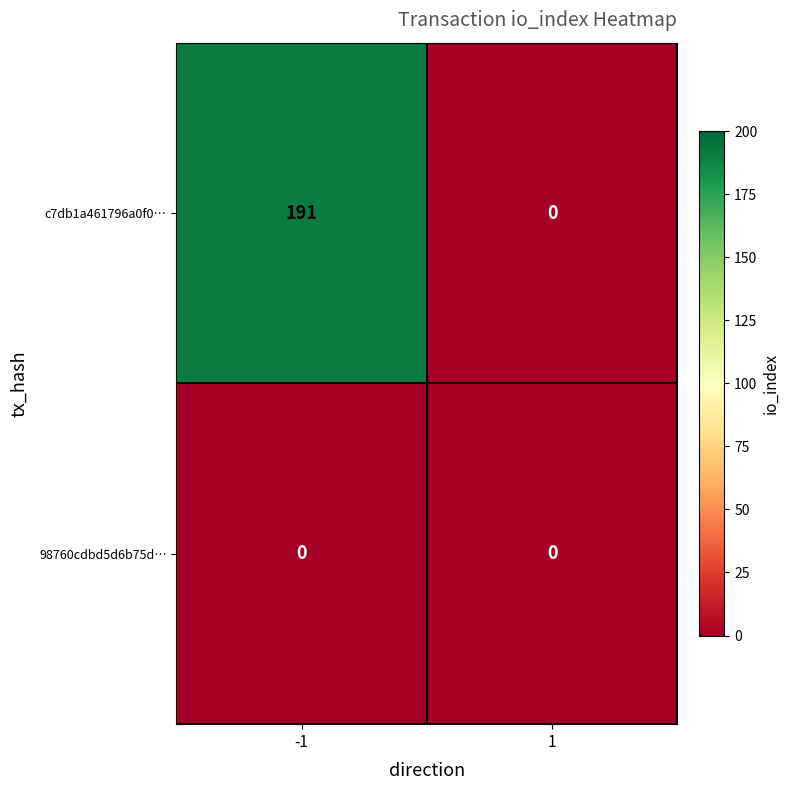

Which series has the largest total across all categories?

c7db1a461796a0f0…